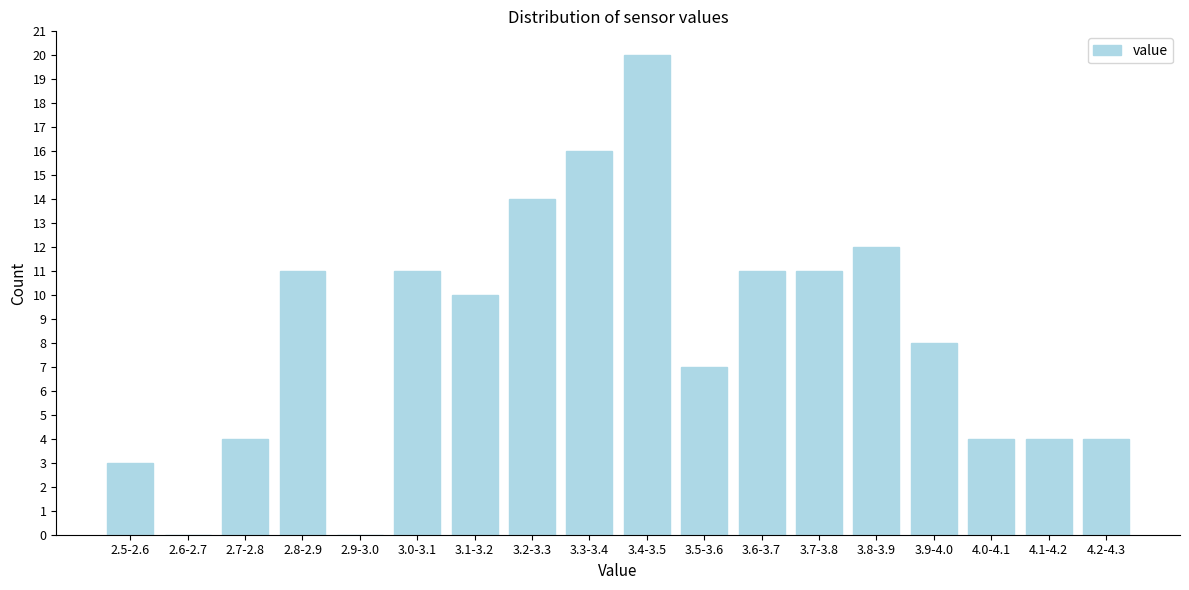

Reading left to right, transcribe all the data shown in this chart.

2.5-2.6=3	2.6-2.7=0	2.7-2.8=4	2.8-2.9=11	2.9-3.0=0	3.0-3.1=11	3.1-3.2=10	3.2-3.3=14	3.3-3.4=16	3.4-3.5=20	3.5-3.6=7	3.6-3.7=11	3.7-3.8=11	3.8-3.9=12	3.9-4.0=8	4.0-4.1=4	4.1-4.2=4	4.2-4.3=4